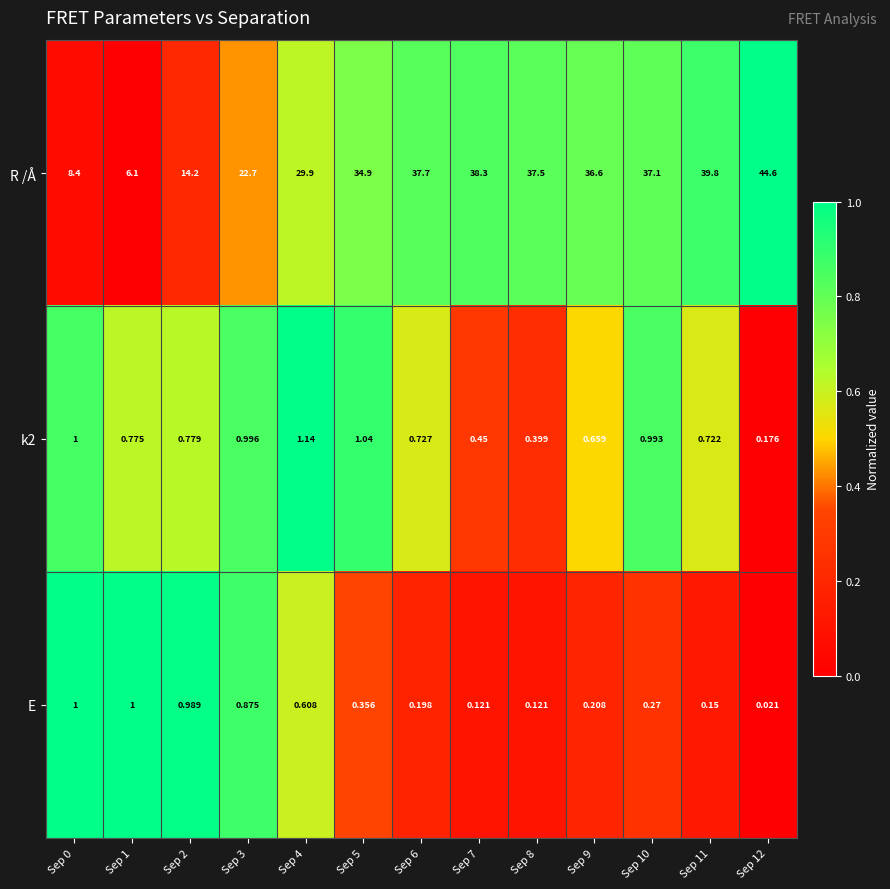

Which series has the widest spread of values?

R /Å